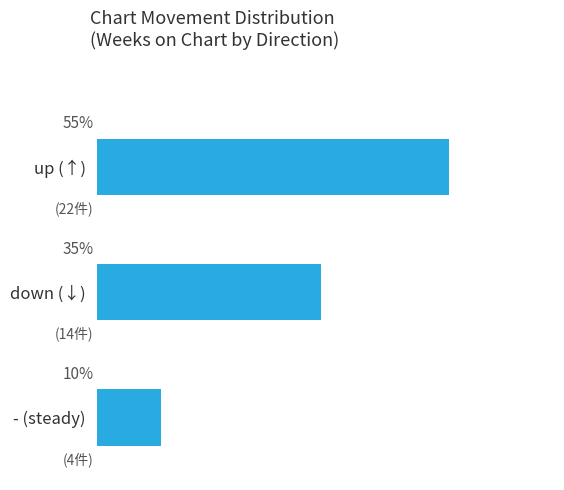

List the labels in order of value, smallest first.

- (steady), down (↓), up (↑)